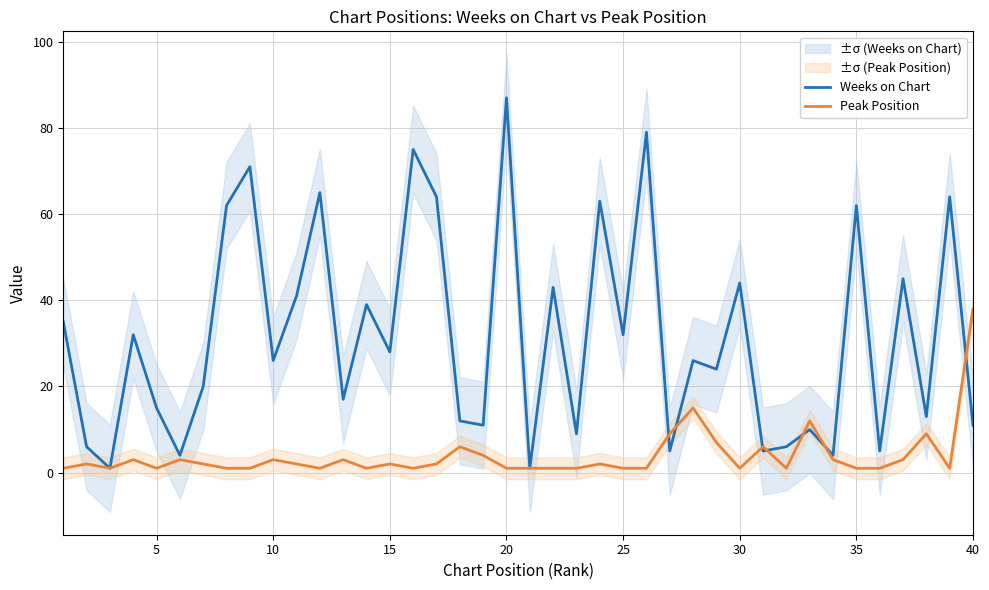

True or false: Weeks on Chart has a value of 26 at 30.

False